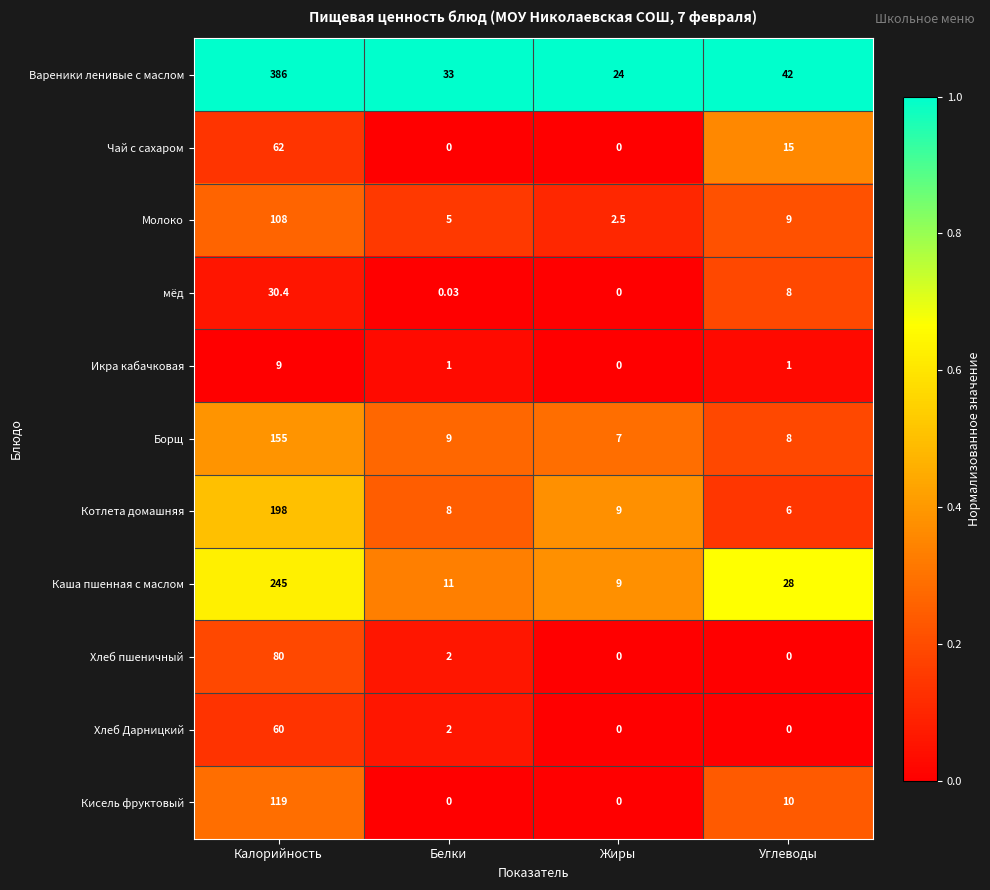

List the series in order of their peak value, highest first.

Вареники ленивые с маслом, Каша пшенная с маслом, Котлета домашняя, Борщ, Кисель фруктовый, Молоко, Хлеб пшеничный, Чай с сахаром, Хлеб Дарницкий, мёд, Икра кабачковая